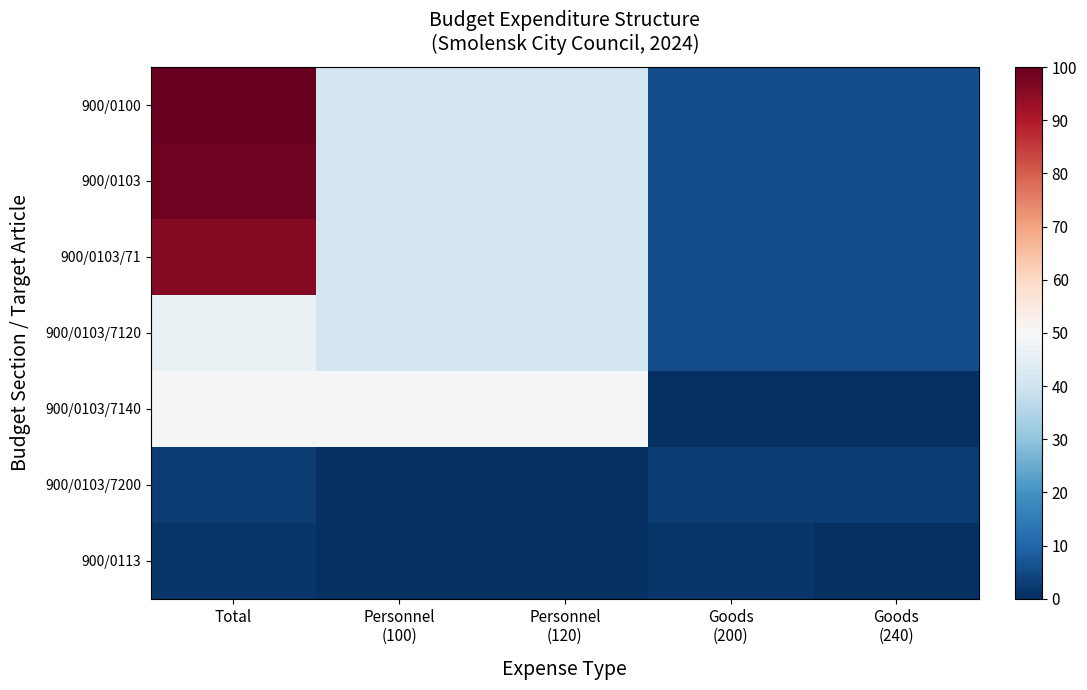

Reading left to right, transcribe all the data shown in this chart.

900/0100: Total=100.0	Personnel
(100)=40.9	Personnel
(120)=40.9	Goods
(200)=5.6	Goods
(240)=5.6
900/0103: Total=98.7	Personnel
(100)=40.9	Personnel
(120)=40.9	Goods
(200)=5.6	Goods
(240)=5.6
900/0103/71: Total=96.0	Personnel
(100)=40.9	Personnel
(120)=40.9	Goods
(200)=5.6	Goods
(240)=5.6
900/0103/7120: Total=46.5	Personnel
(100)=40.9	Personnel
(120)=40.9	Goods
(200)=5.6	Goods
(240)=5.6
900/0103/7140: Total=49.4	Personnel
(100)=49.4	Personnel
(120)=49.4	Goods
(200)=0.0	Goods
(240)=0.0
900/0103/7200: Total=2.7	Personnel
(100)=0.0	Personnel
(120)=0.0	Goods
(200)=2.7	Goods
(240)=2.7
900/0113: Total=1.3	Personnel
(100)=0.0	Personnel
(120)=0.0	Goods
(200)=1.3	Goods
(240)=0.0